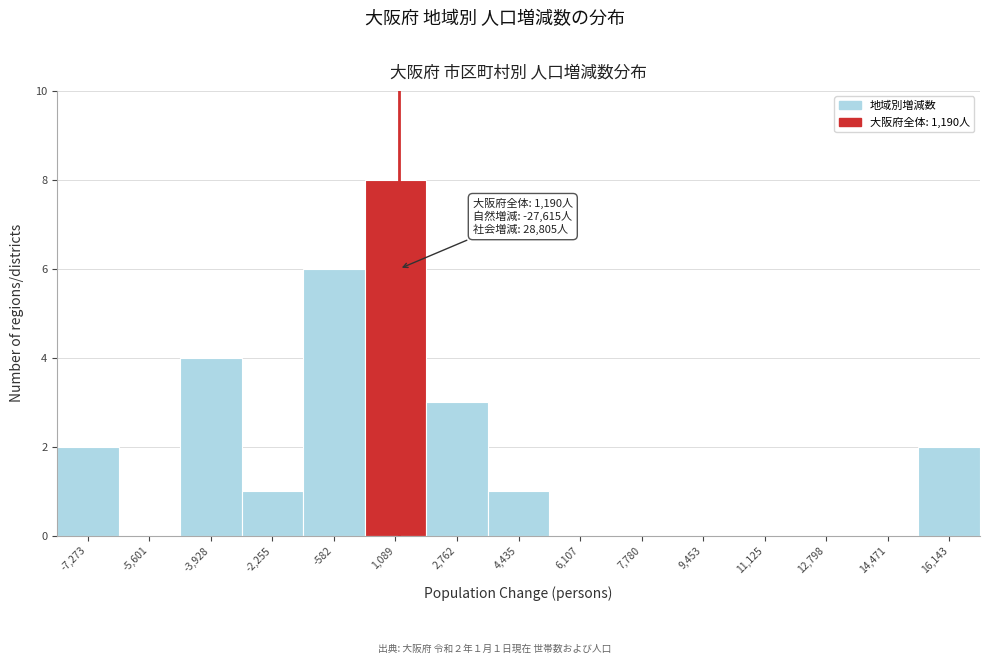

Over which range of the x-axis is the bar tallest?

200 to 2000